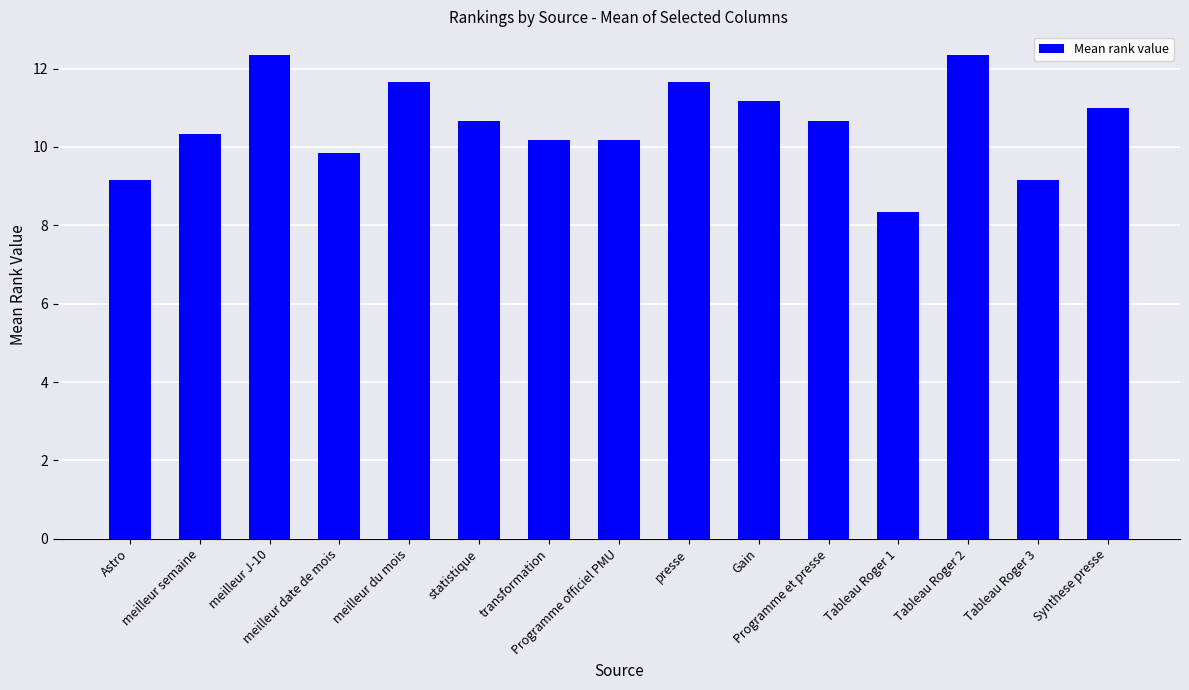

What is the value of the 4th bar from the left?

9.8